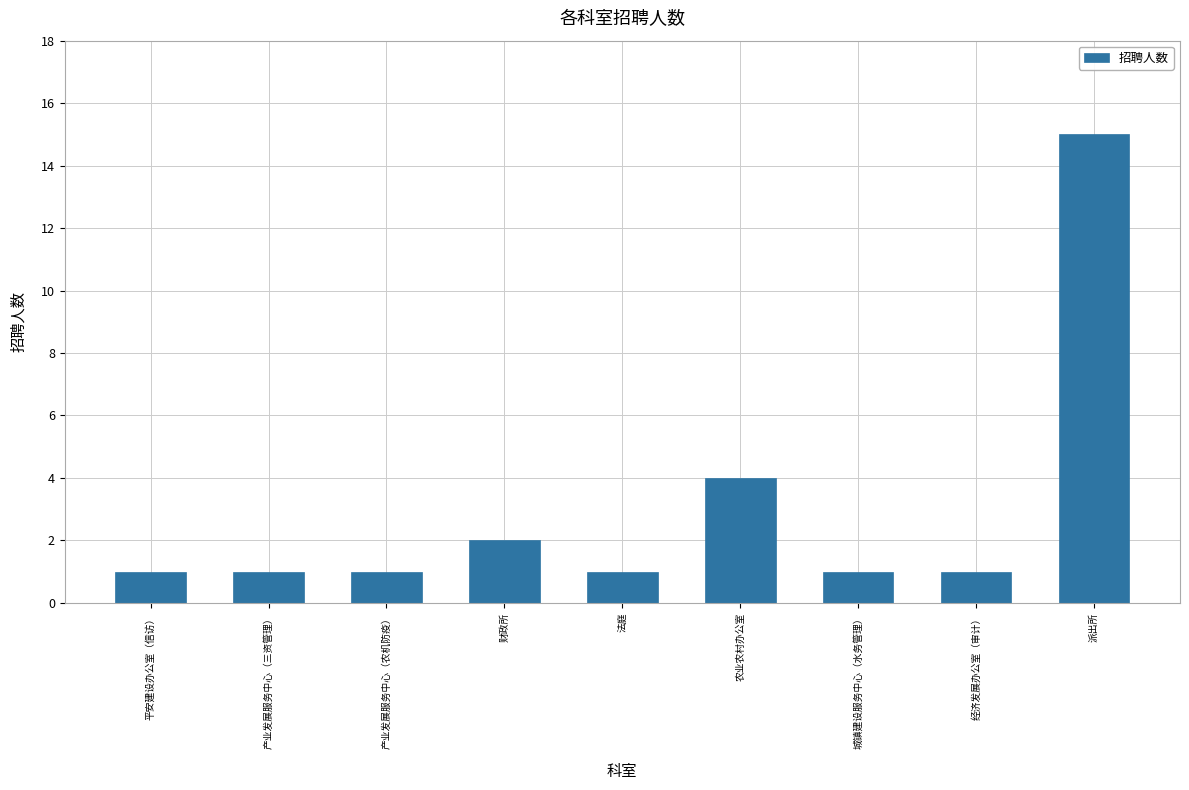

Between 农业农村办公室 and 平安建设办公室（信访）, which is larger?

农业农村办公室